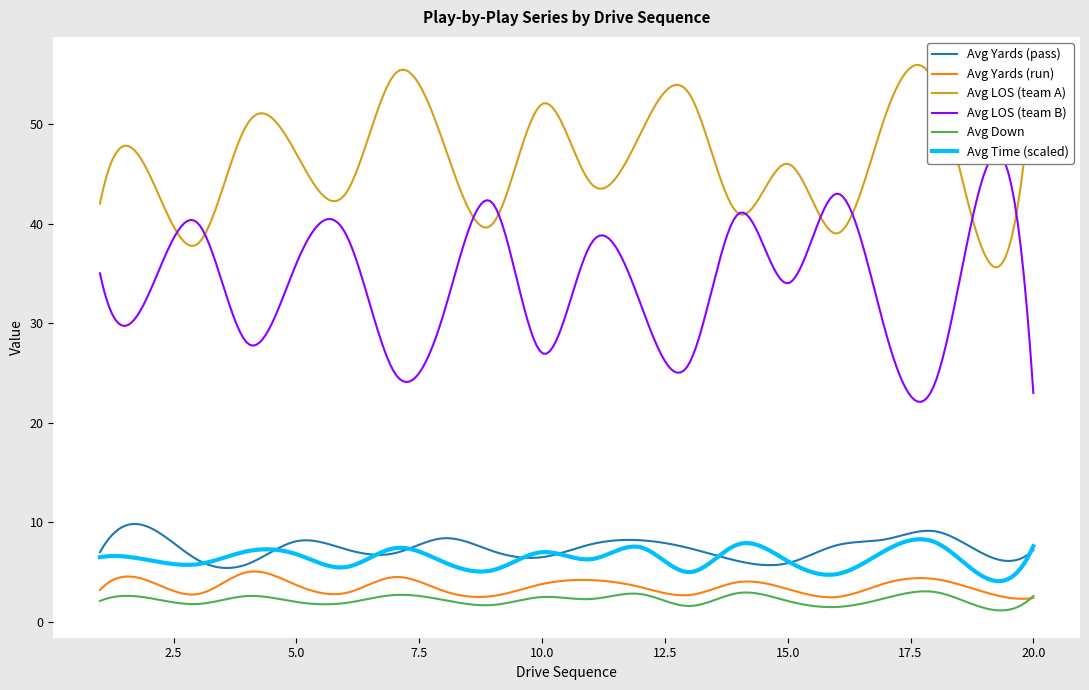

The value of Avg Yards (run) at 5 is 0.8. True or false?

False